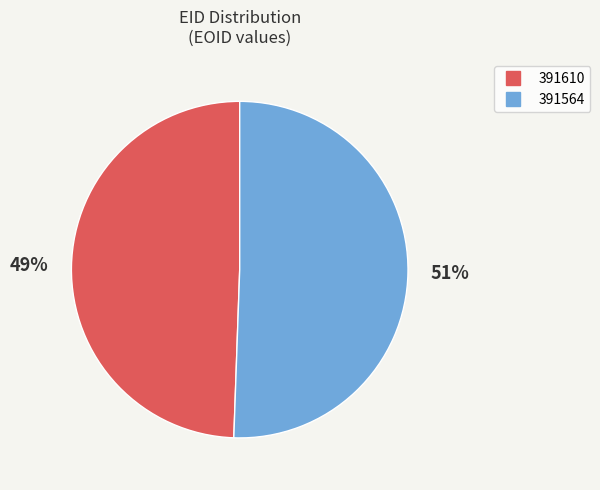

How many segments does this pie chart have?

2